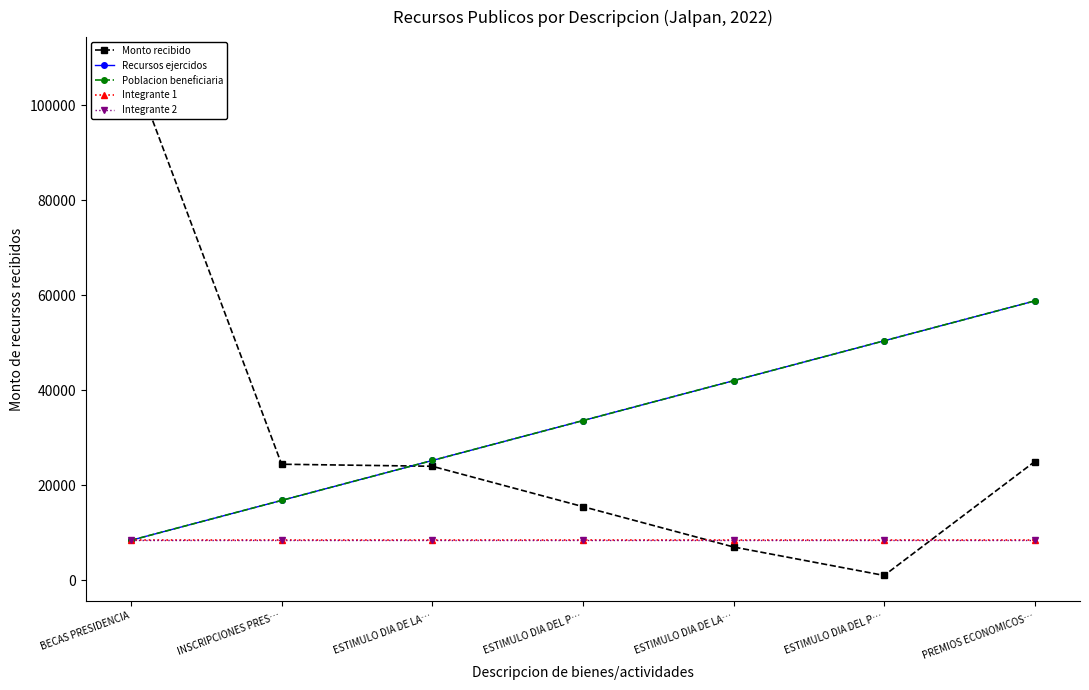

Between PREMIOS ECONOMICOS… and ESTIMULO DIA DEL P…, which is larger?

PREMIOS ECONOMICOS…